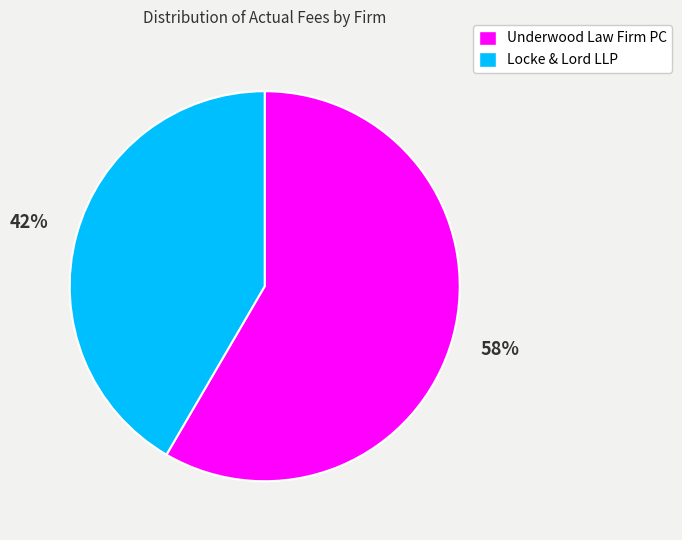

To the nearest percent, what portion does Locke & Lord LLP represent?

42%